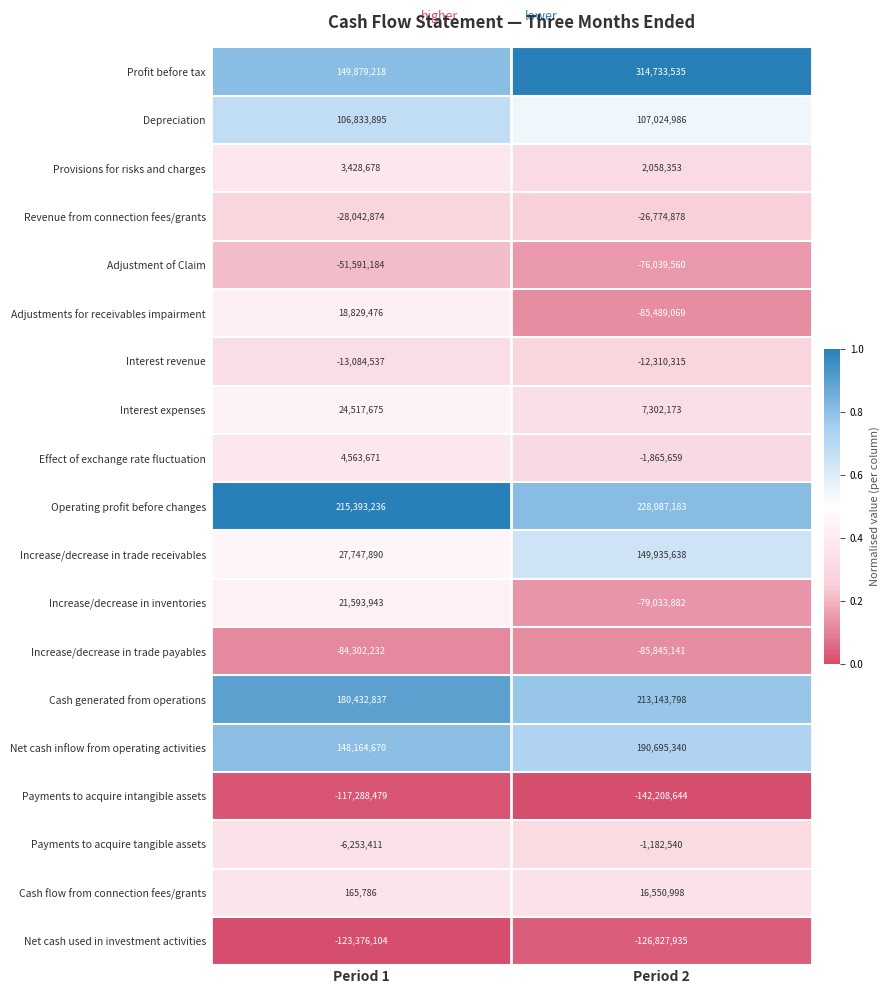

What is the difference between the Revenue from connection fees/grants values at Period 1 and Period 2?

1267996